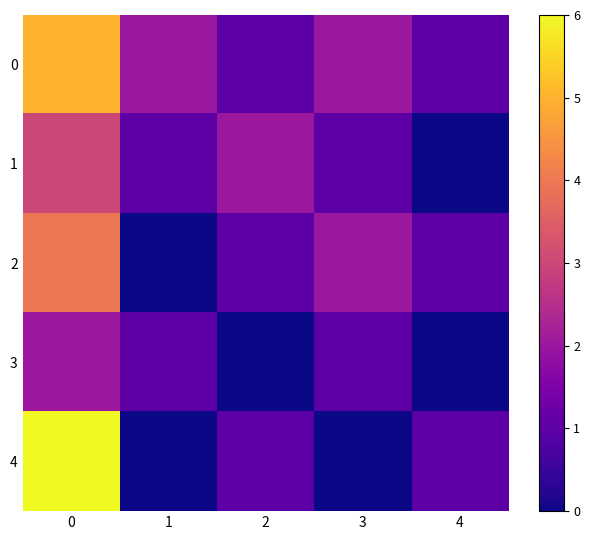

At how many categories does at least one series exceed 0?

5